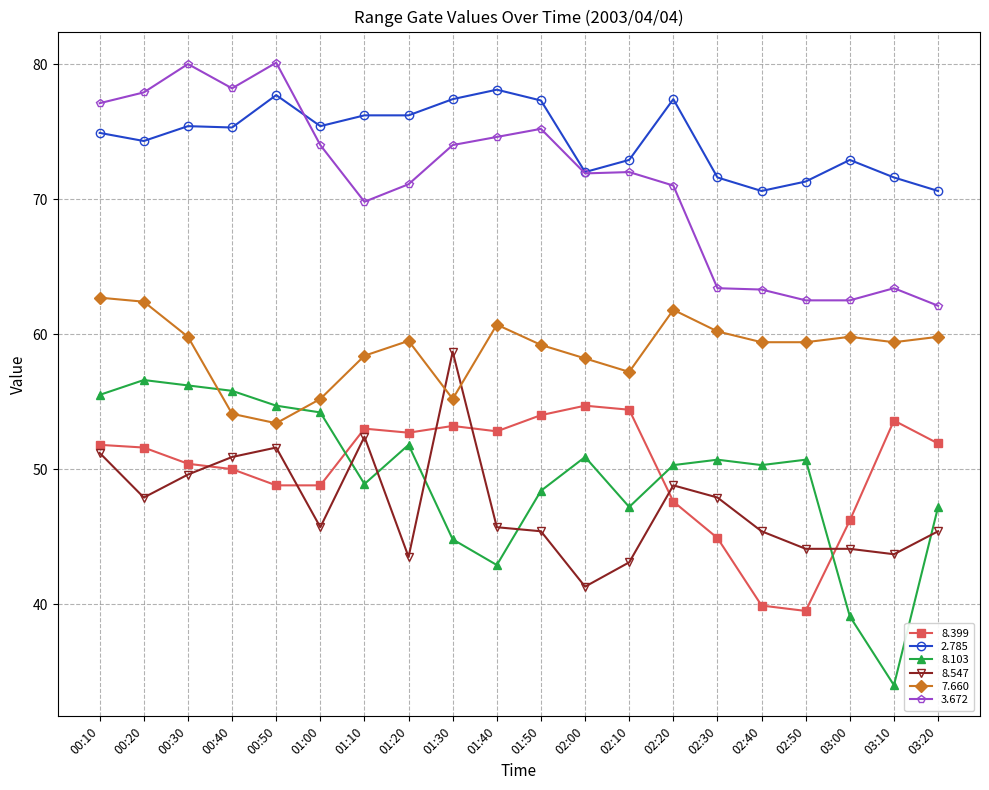

Which series has the largest range (max minus min)?

8.103